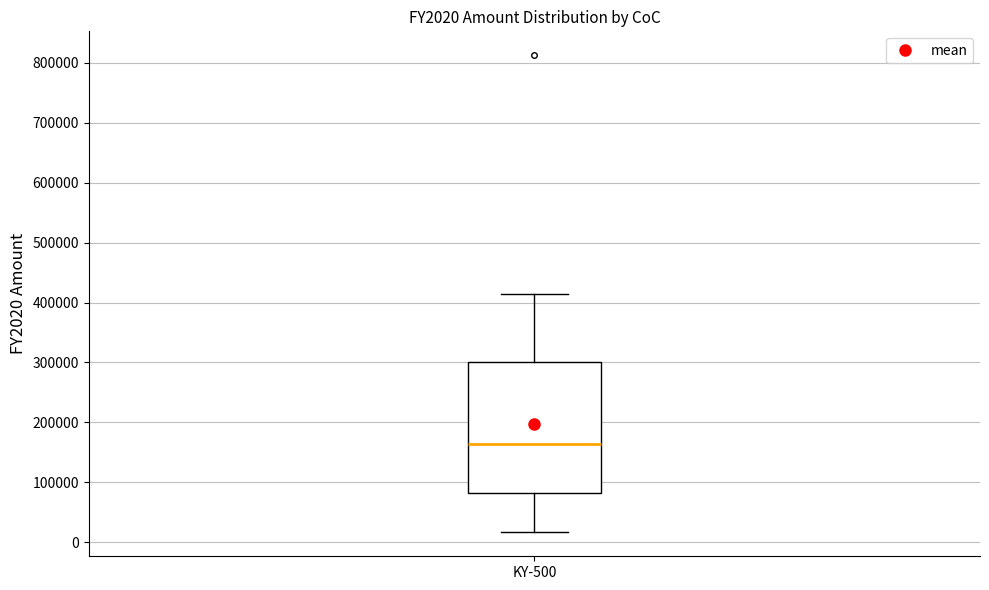

Transcribe this box plot: give where the median line is, the range the box spans, and where the two whiskers end, as read against the y-axis. The values are not printed on the chart, so give them approximately, as read against the axis.

median 160000, box 80000 to 300000, whiskers 20000 to 410000